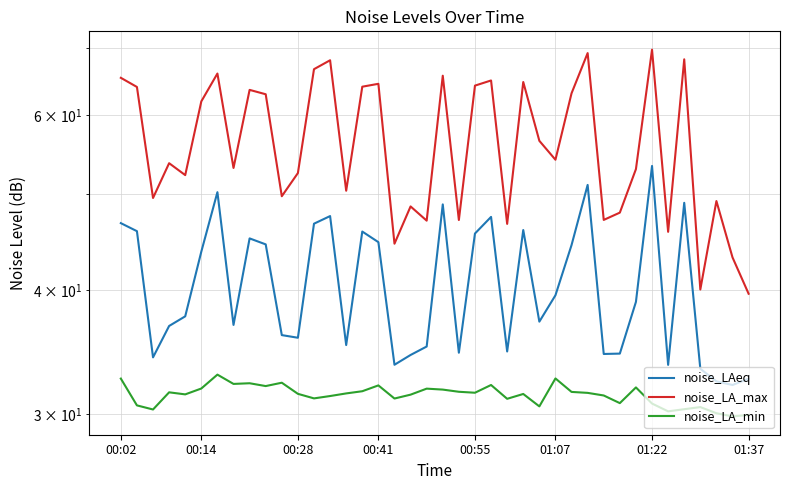

Rank the series by their maximum value, from highest to lowest.

noise_LA_max, noise_LAeq, noise_LA_min